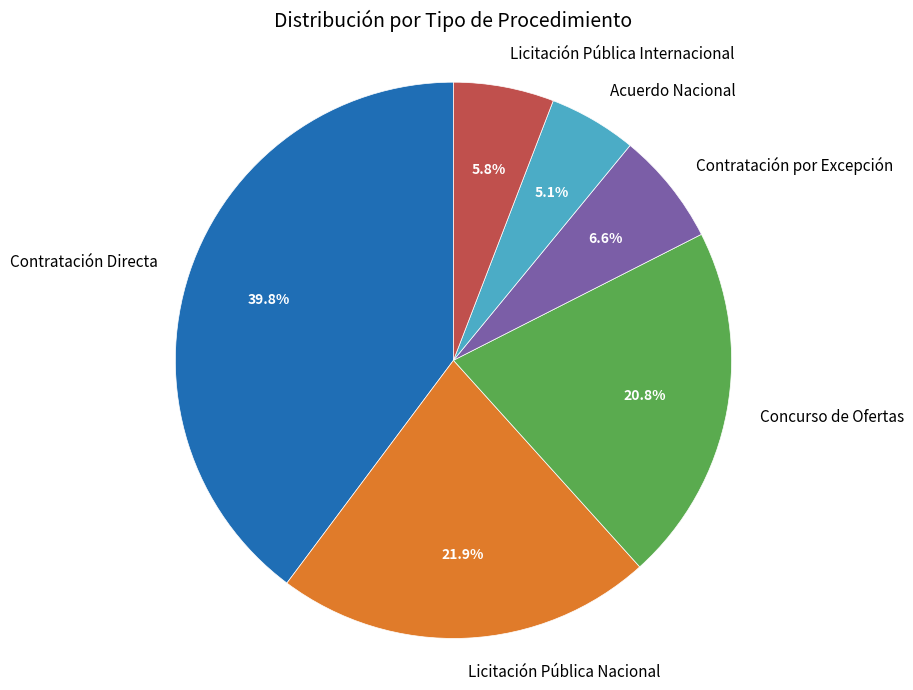

Which has a higher value, Contratación por Excepción or Contratación Directa?

Contratación Directa